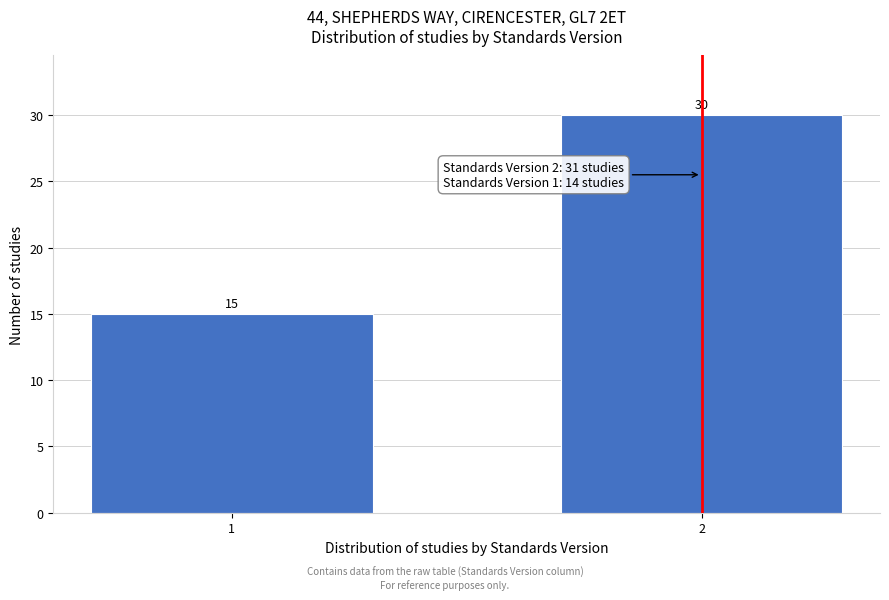

Reading left to right, extract all data points from this chart.

15	30